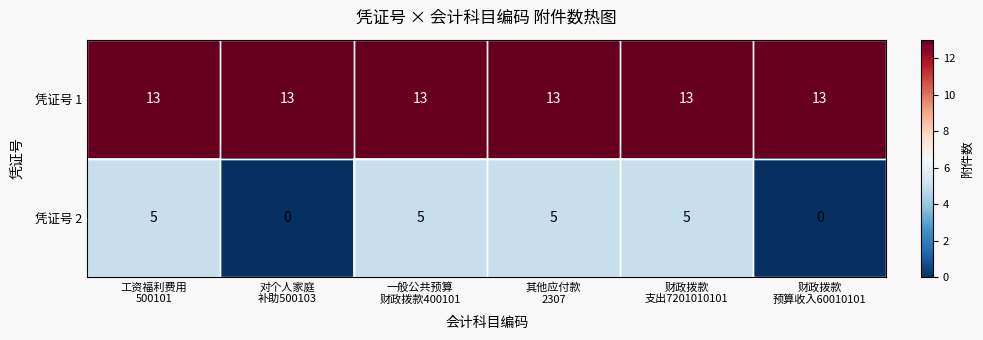

At how many categories does at least one series exceed 1?

6